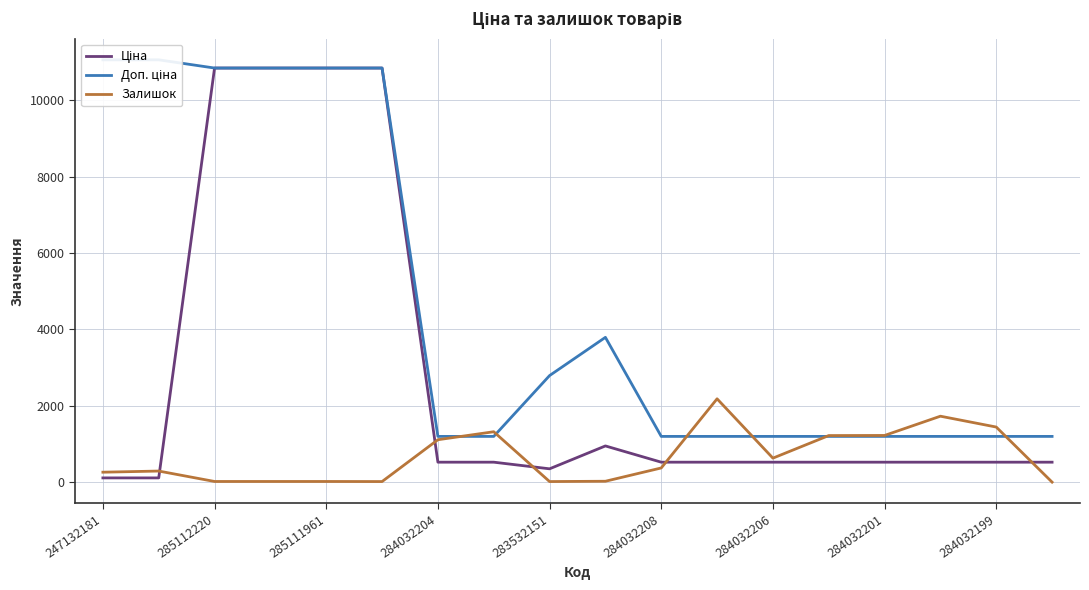

Count the number of data series in this chart.

3